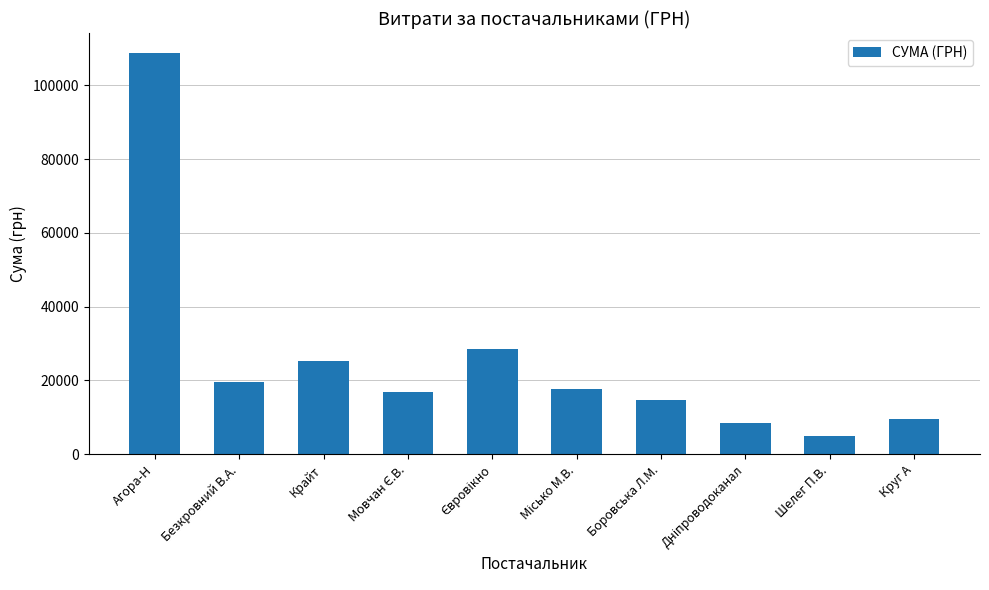

How many data points are less than 17579?

5